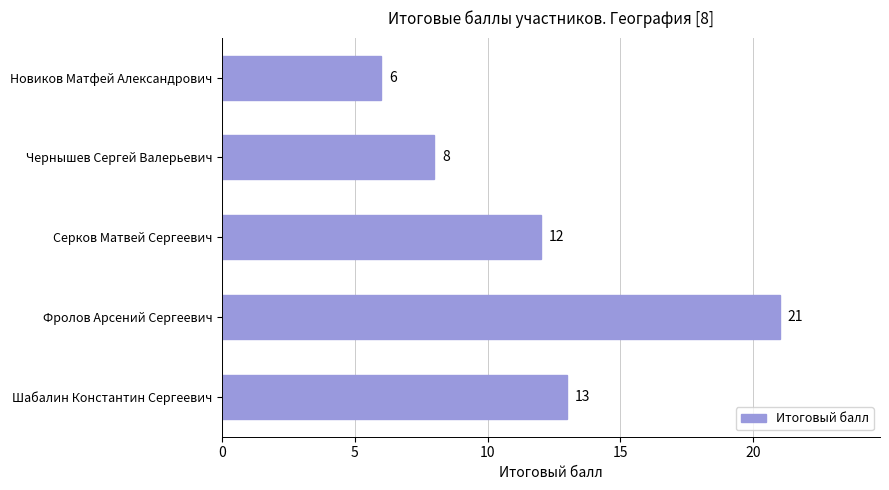

What is the label of the 4th bar from the top?

Фролов Арсений Сергеевич